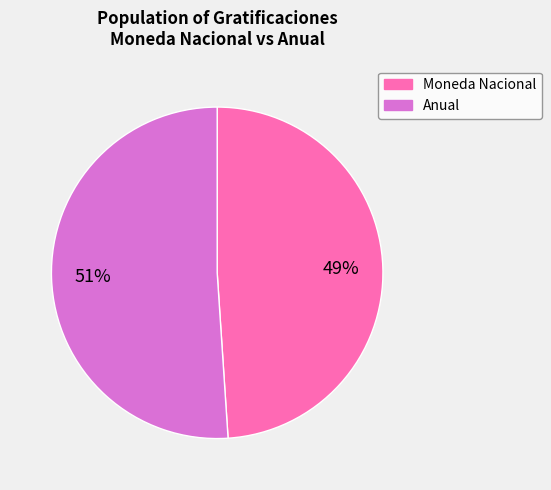

Between Anual and Moneda Nacional, which is larger?

Anual